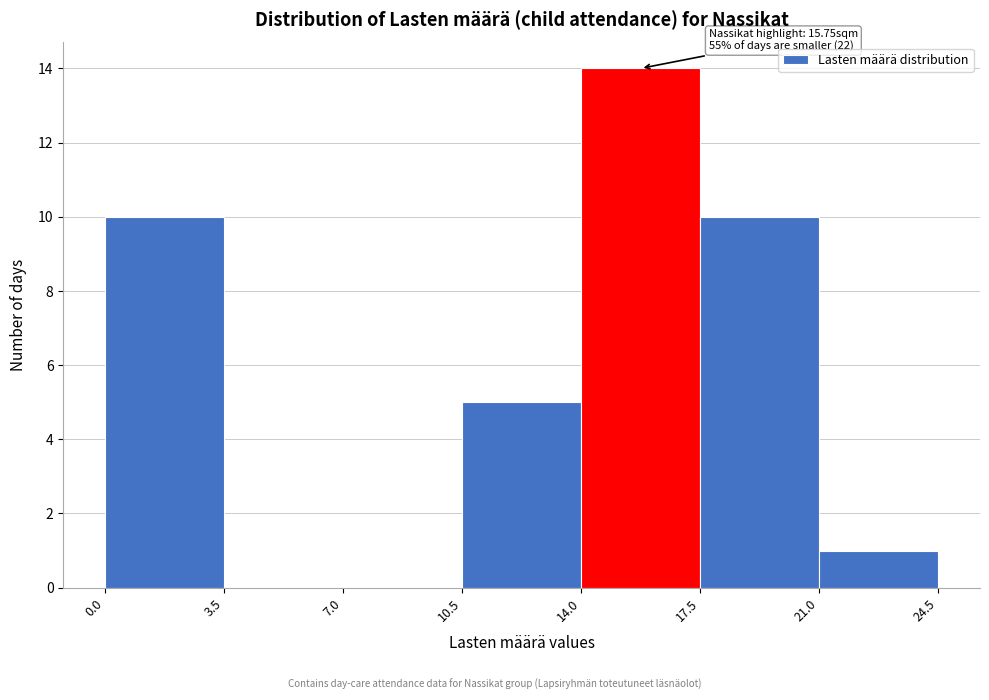

Over which range of the x-axis is the bar tallest?

14.0 to 17.5